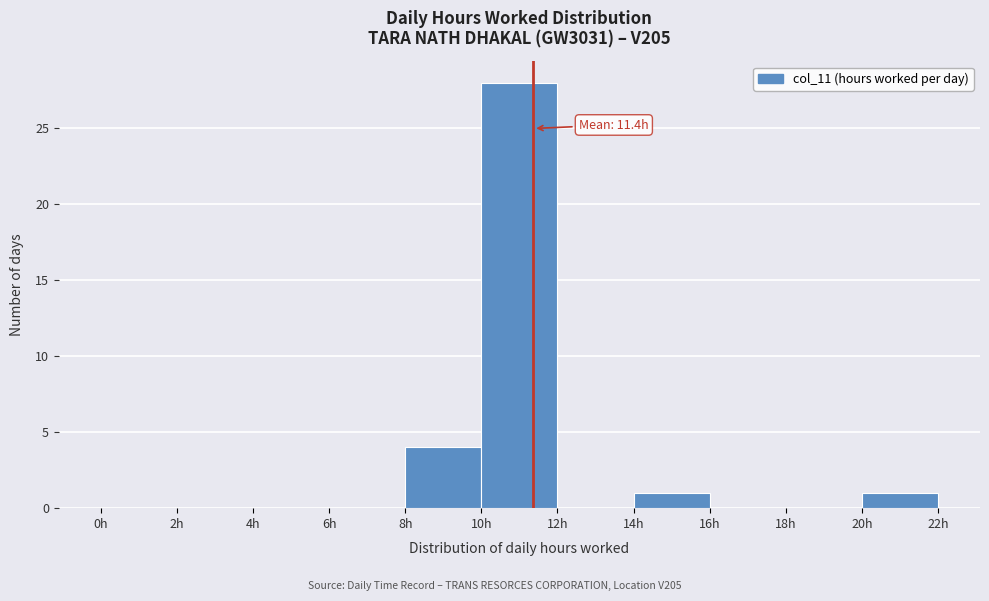

Which range on the x-axis has the tallest bar?

10 to 12